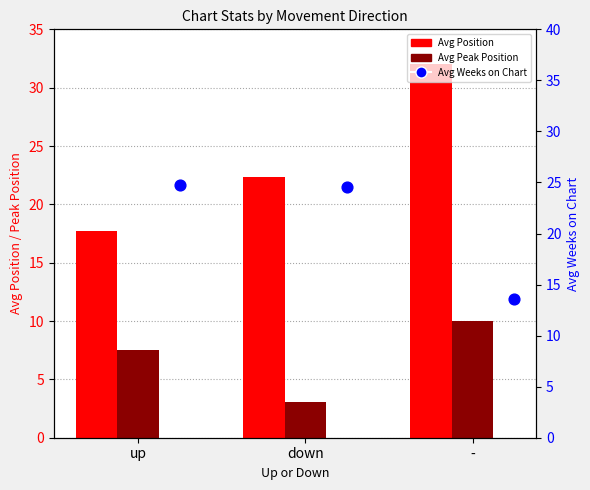

What is the total value across all series at down?

50.0